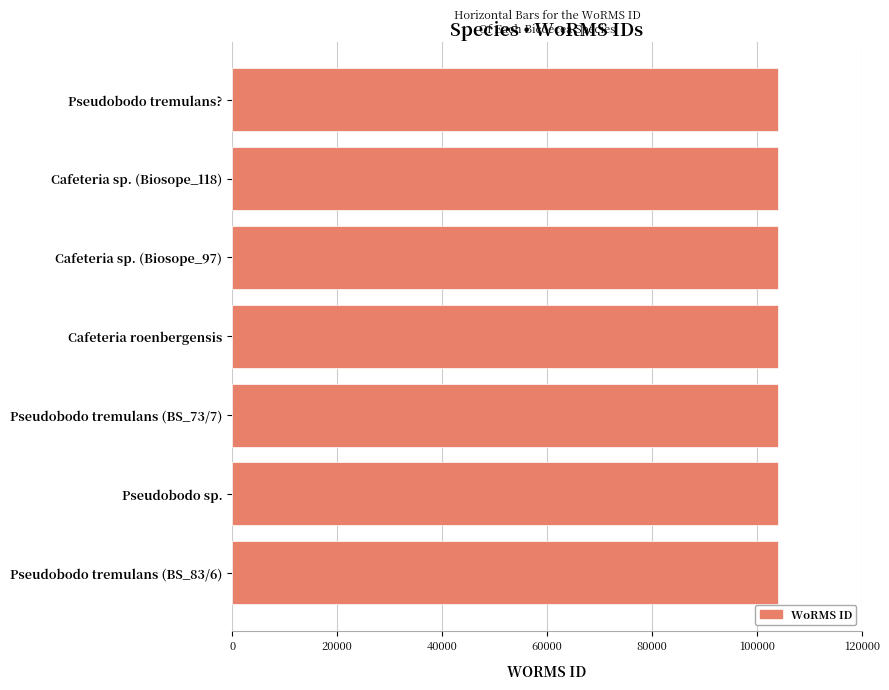

Is it true that the value at Pseudobodo tremulans? is 180683?

False